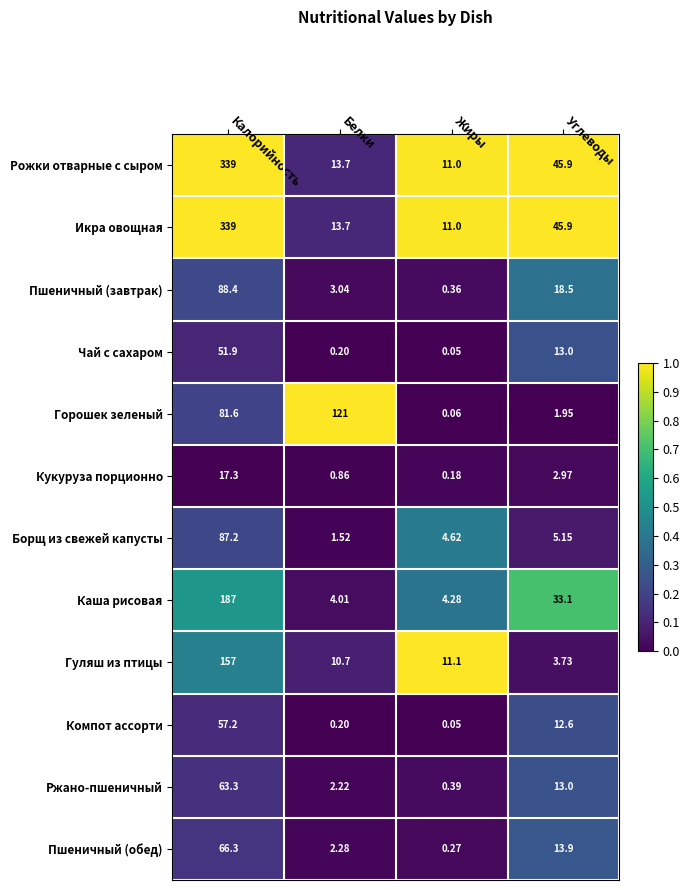

Which label corresponds to the smallest value in the chart?

Жиры